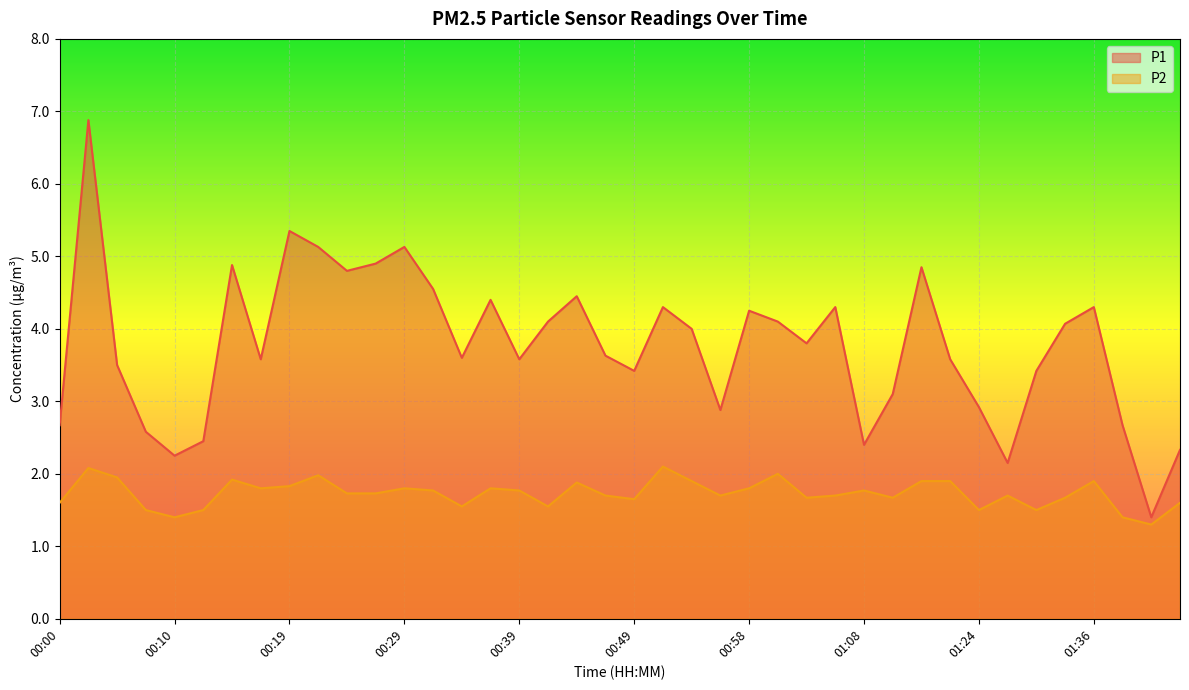

What are all the series names shown in the legend?

P1, P2